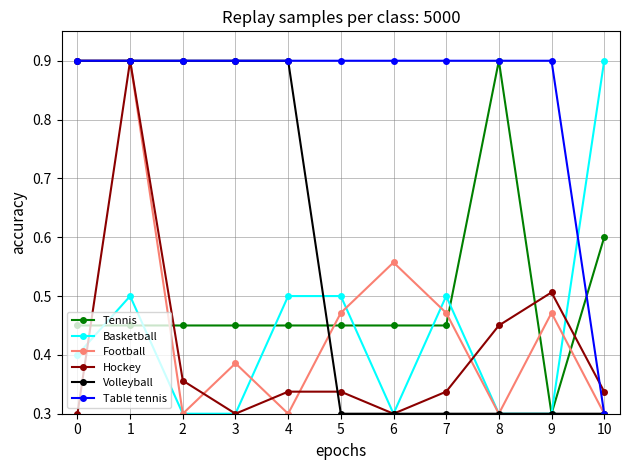

Which series has the largest total across all categories?

Table tennis